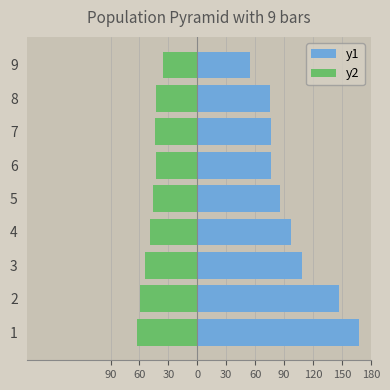

Reading left to right, what are all the values shown in this chart?

y1: 167.8	147.1	109.0	97.2	85.9	76.2	76.9	75.0	55.1
y2: -62.6	-59.5	-53.9	-49.3	-46.2	-43.3	-43.5	-42.9	-35.5